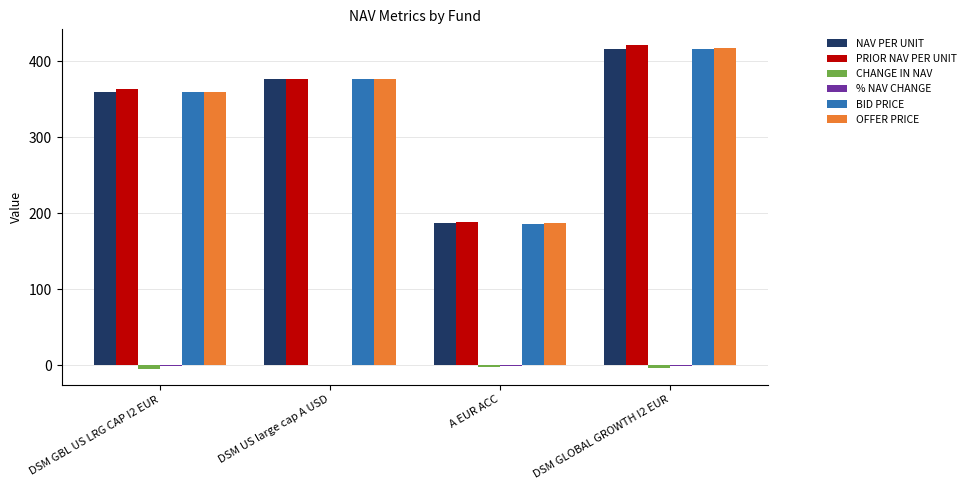

At which label is PRIOR NAV PER UNIT closest to 304?

DSM GBL US LRG CAP I2 EUR